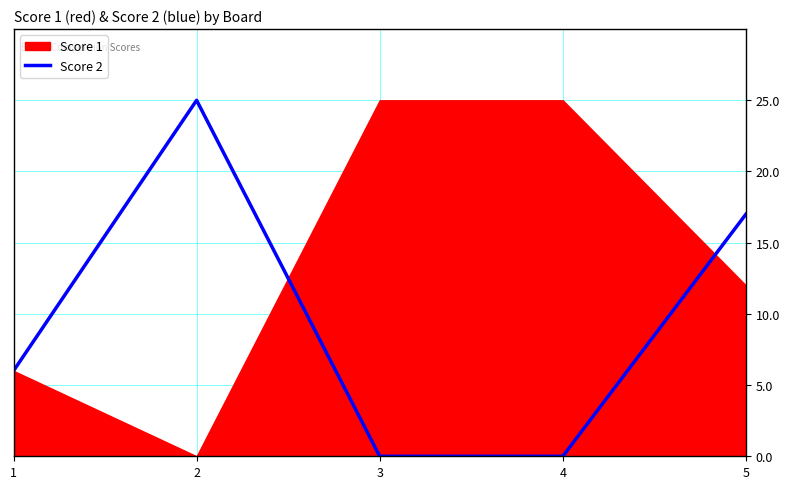

Does the chart display data point markers on the line(s)?

No